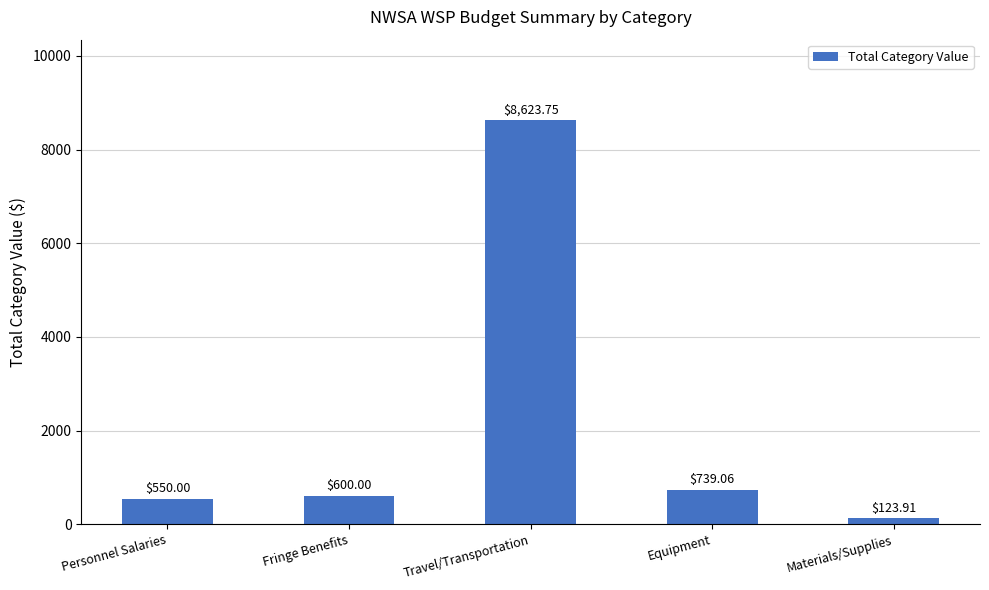

At which label is the value closest to 4373?

Equipment